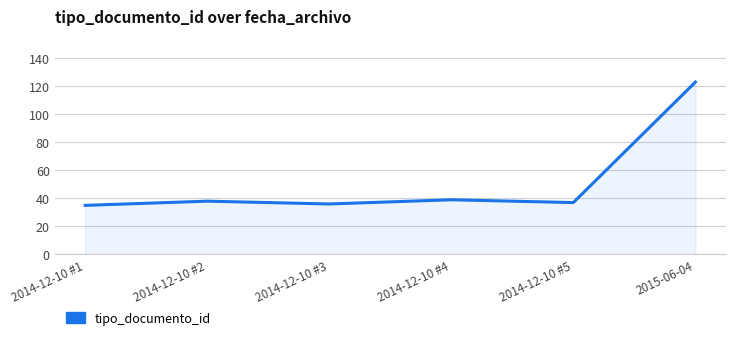

Which has a higher value, 2014-12-10 #1 or 2014-12-10 #4?

2014-12-10 #4